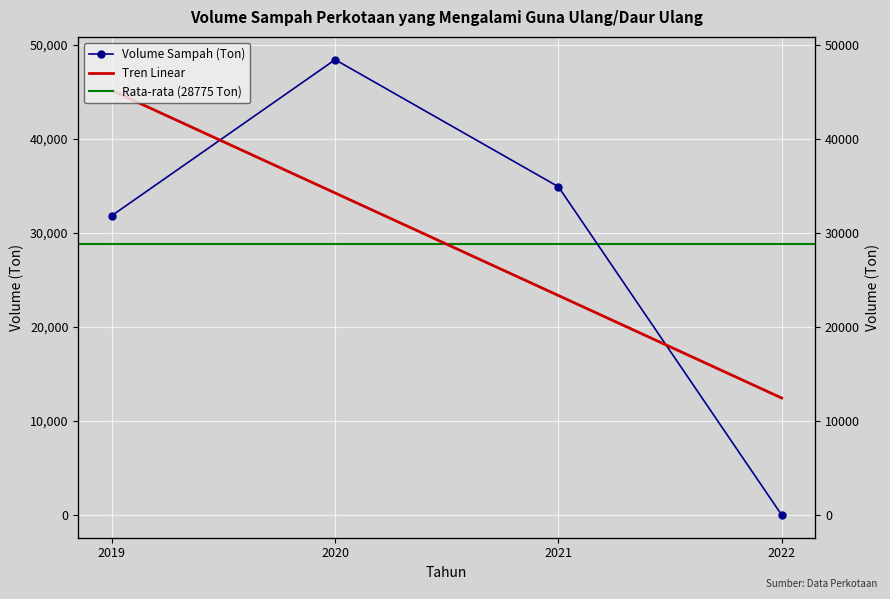

Is it true that the value at 2019 is 31817.0?

True